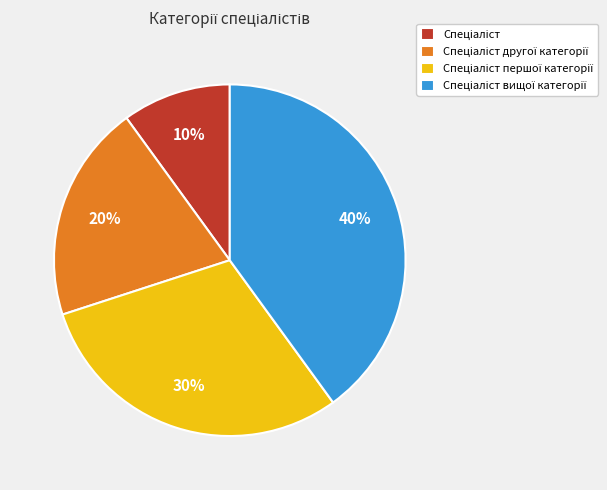

Is there any slice that represents more than half of the pie?

No